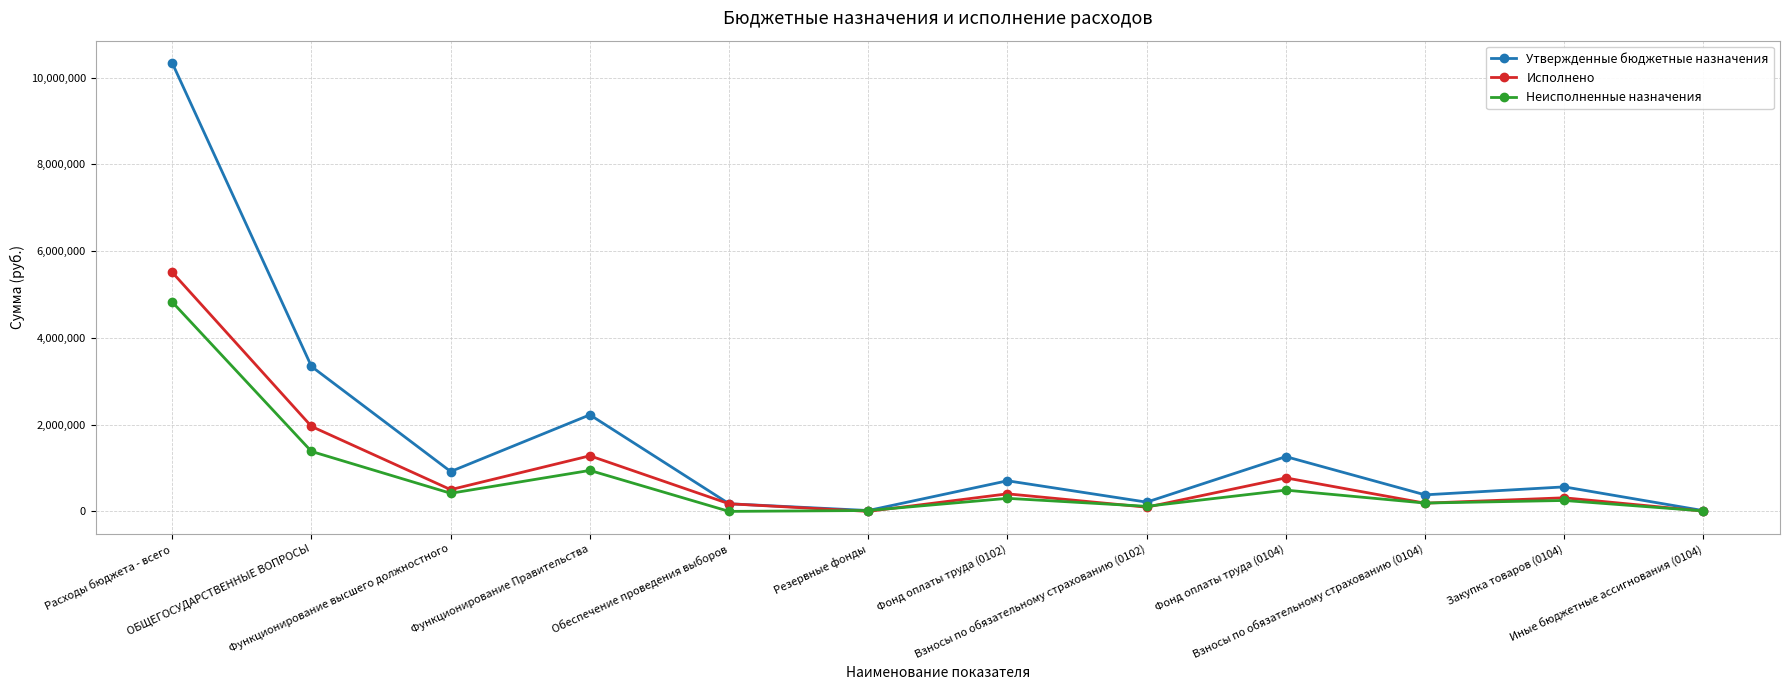

How many distinct data groups are displayed?

3